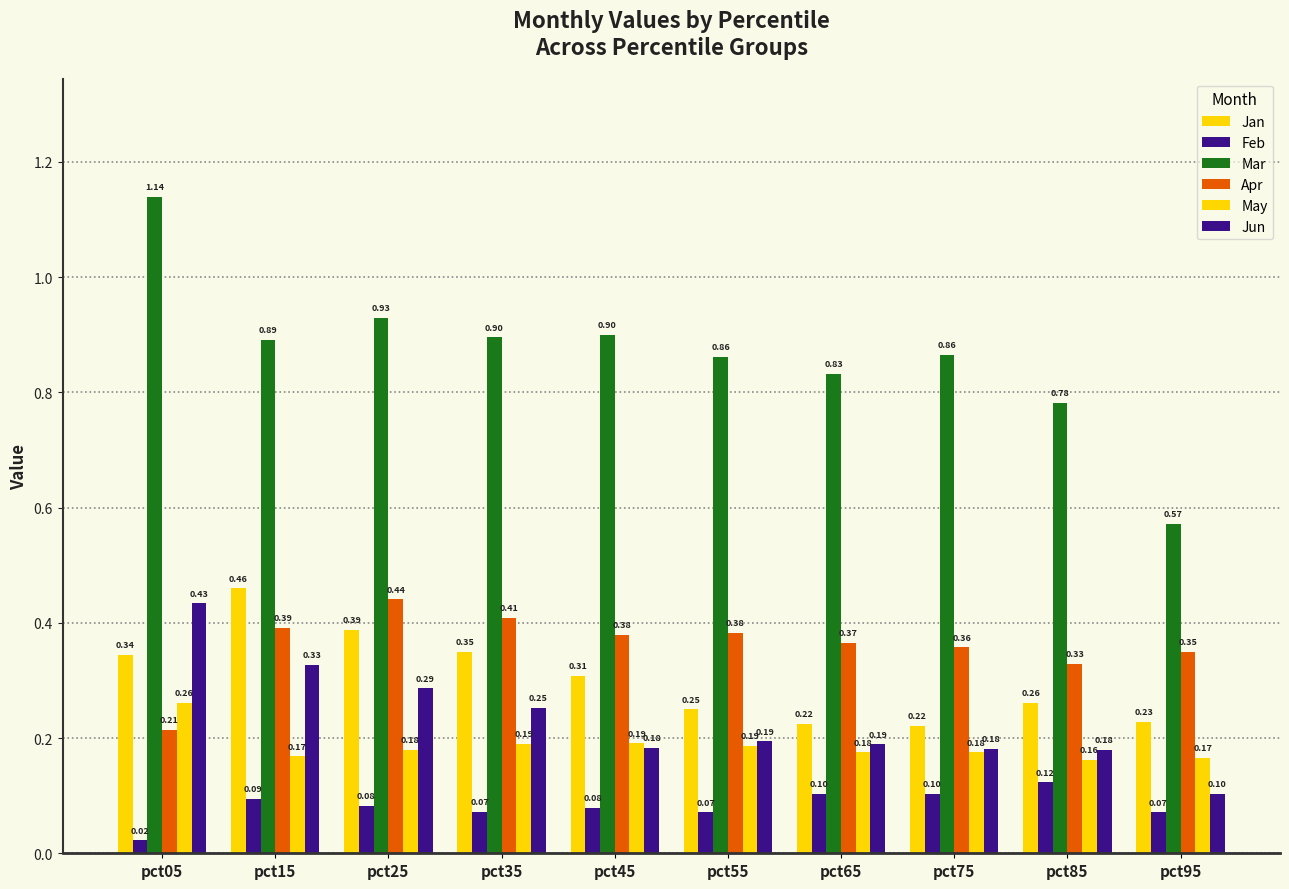

How many data points does each series have?

10